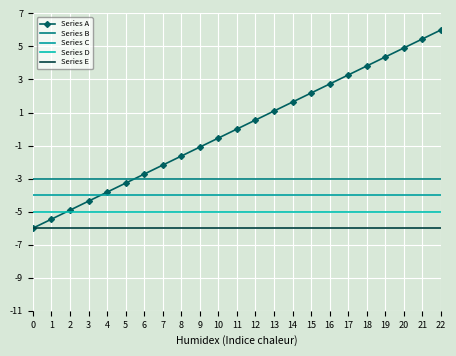

What is the value of the Series A point at the 23rd from the left?

6.0